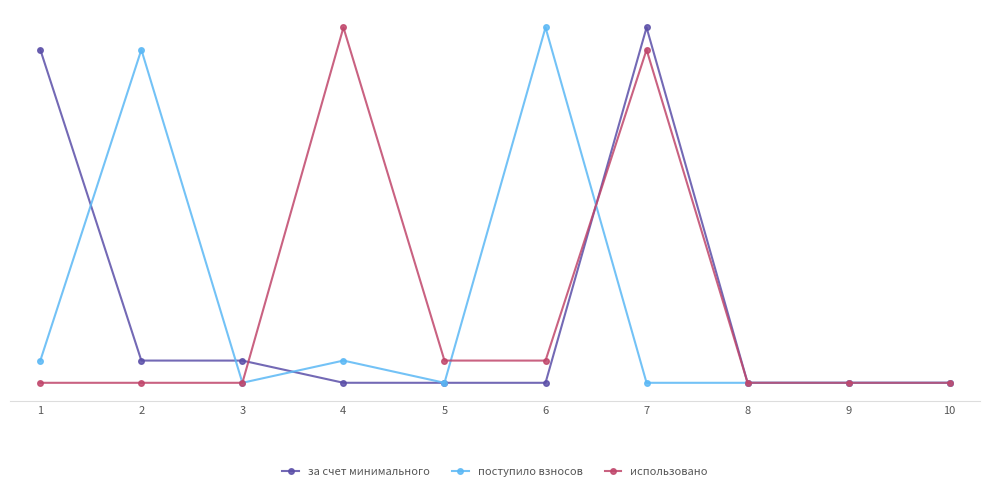

The использовано series shows 0.0 at 5. True or false?

False